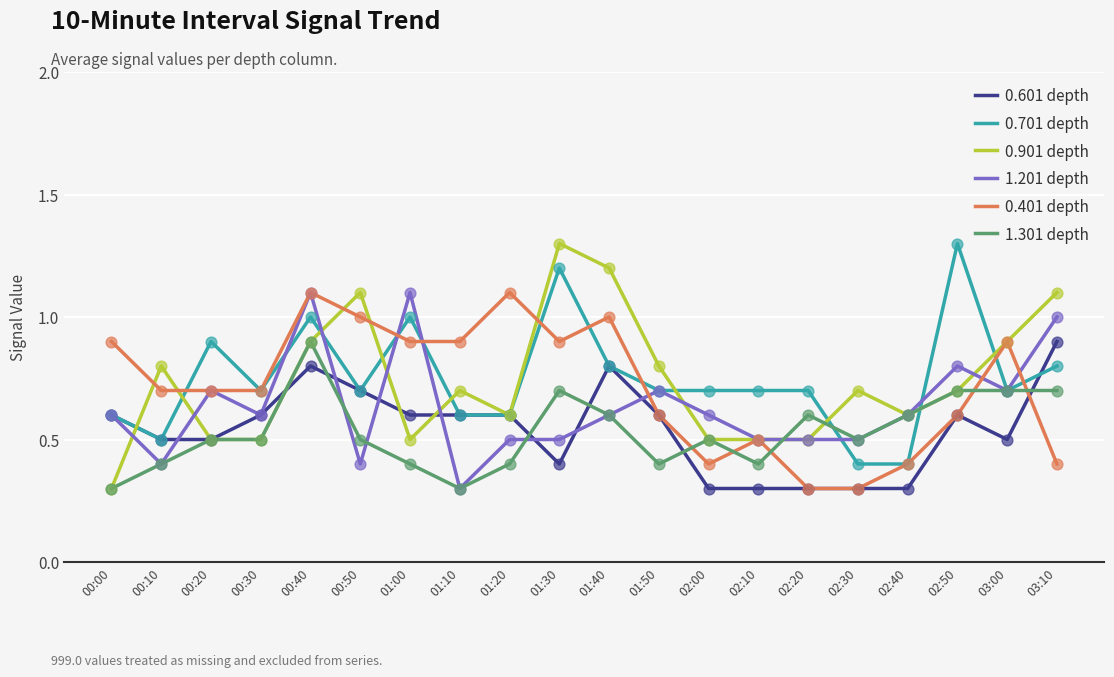

At how many categories does at least one series exceed 0?

20